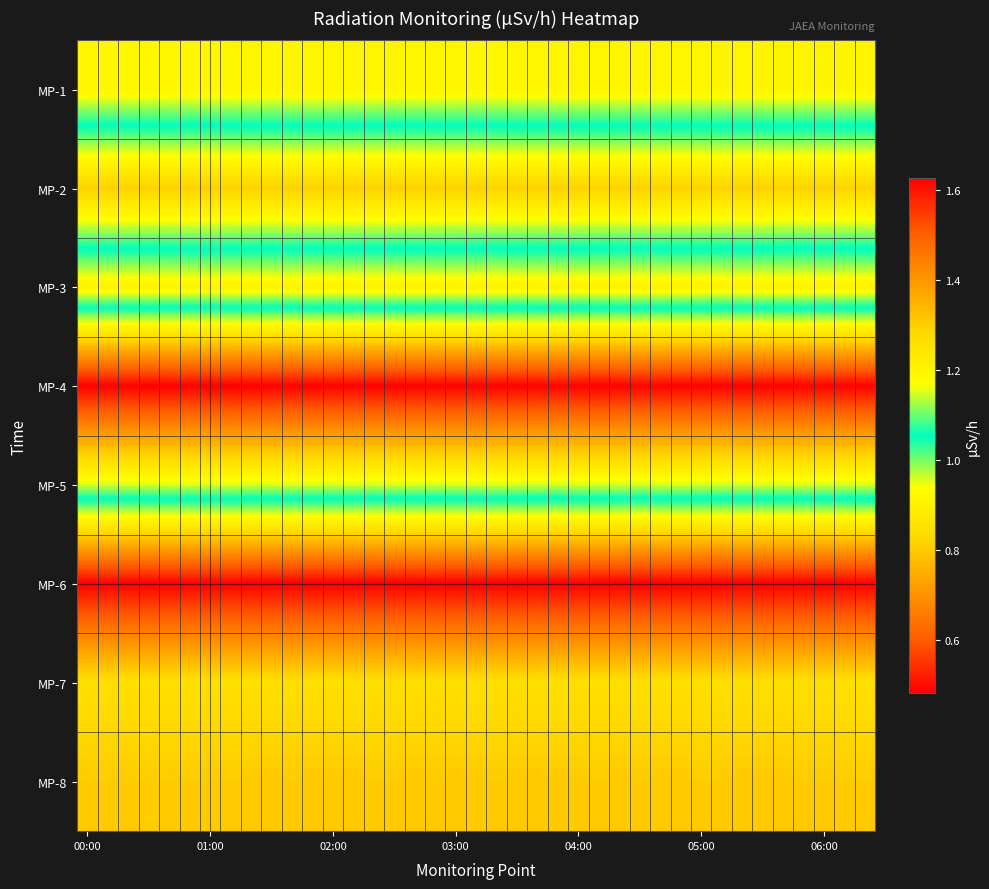

Which series has the largest total across all categories?

MP-4